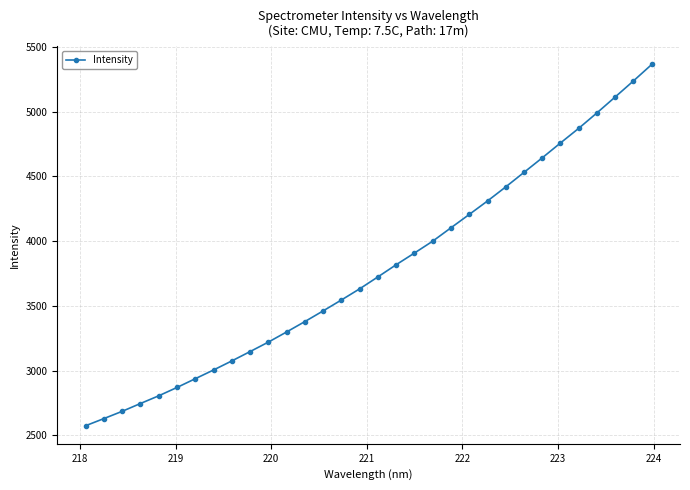

How many data points are less than 3724?

16